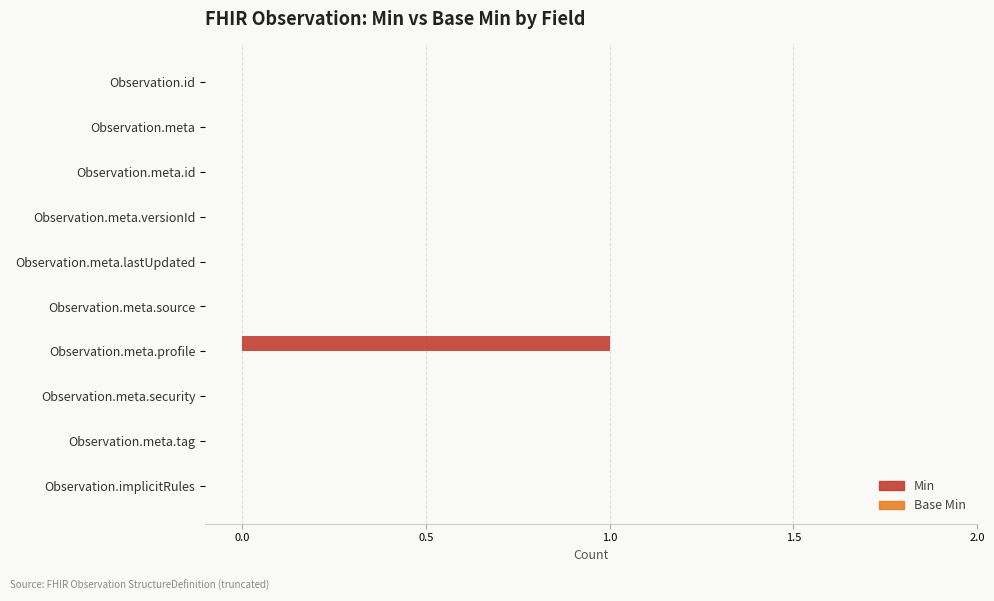

Is it true that the value at Observation.meta.lastUpdated is 0?

True